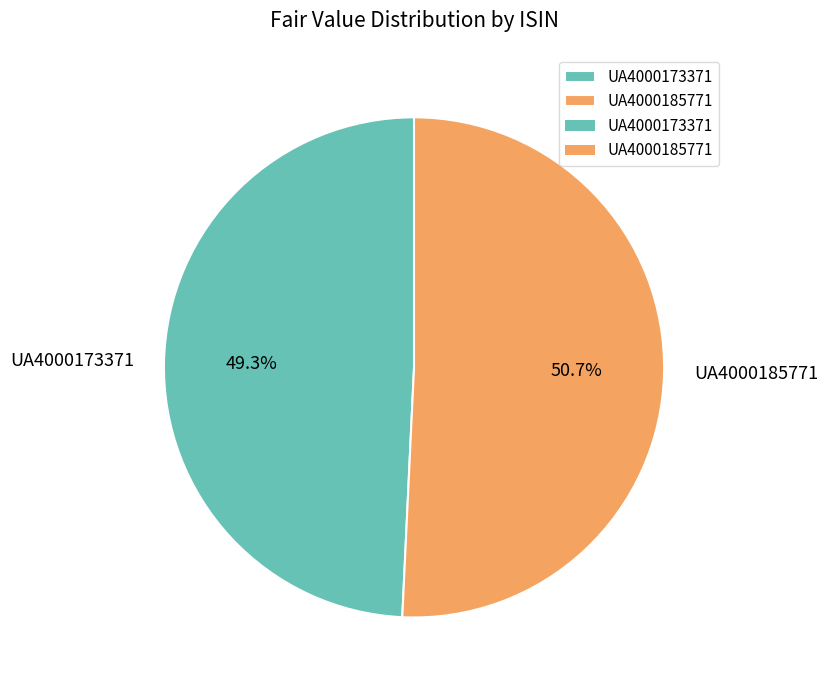

To the nearest percent, what is the combined percentage of UA4000185771 and UA4000173371?

100%